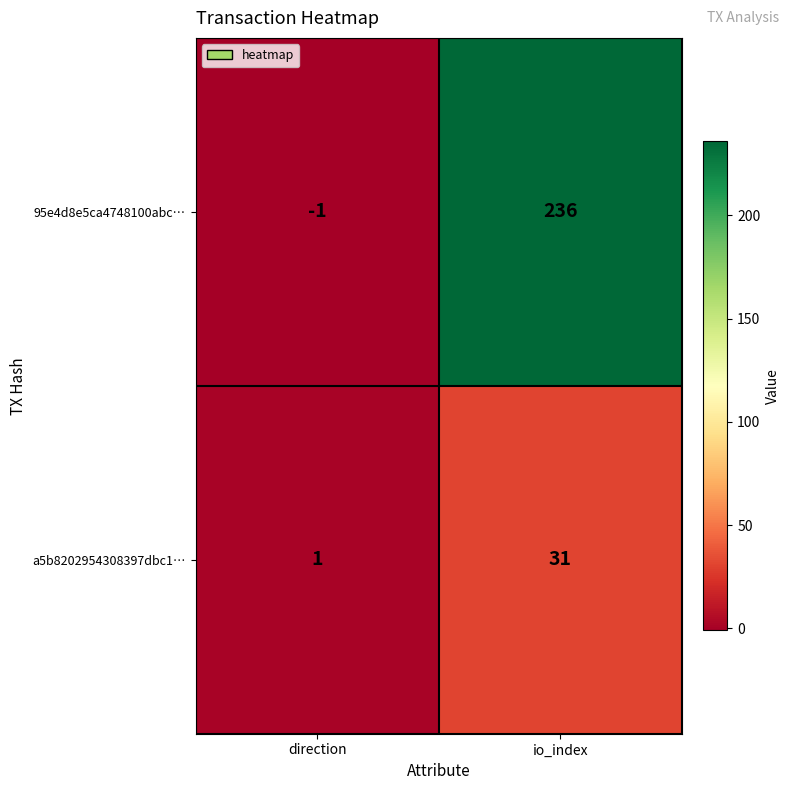

List the series in order of their overall mean, lowest first.

a5b8202954308397dbc1…, 95e4d8e5ca4748100abc…